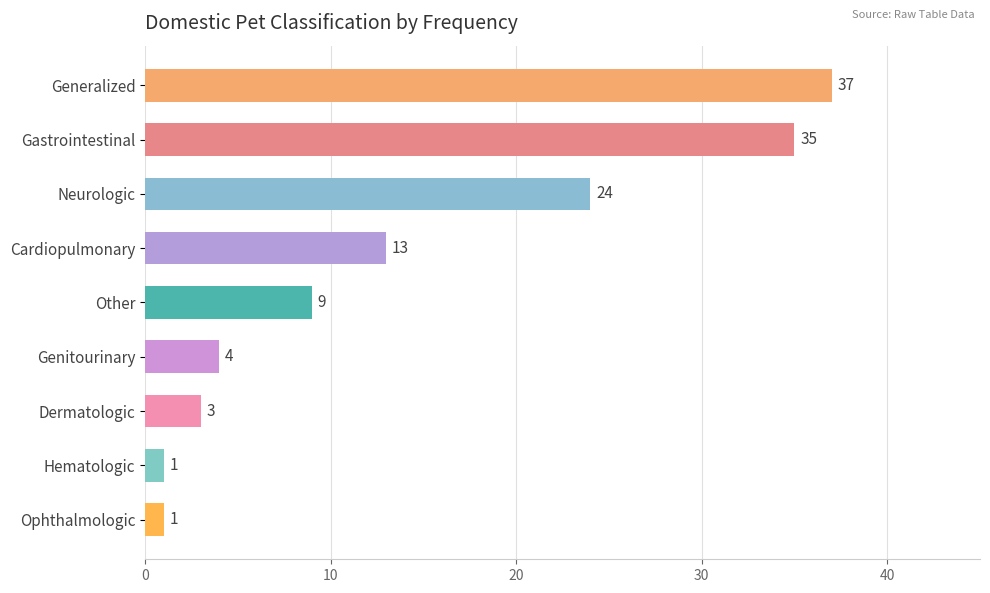

Where is the data nearest to the value 19?

Neurologic